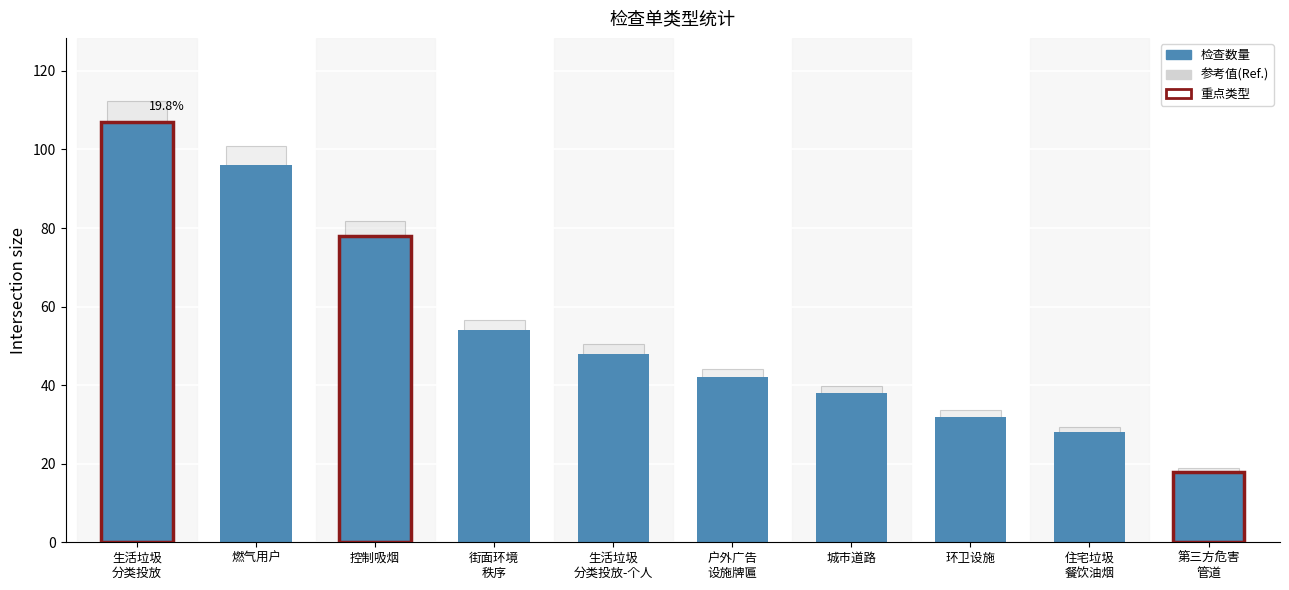

Reading left to right, transcribe all the data shown in this chart.

检查数量: 107.0	96.0	78.0	54.0	48.0	42.0	38.0	32.0	28.0	18.0
参考值: 112.4	100.8	81.9	56.7	50.4	44.1	39.9	33.6	29.4	18.9